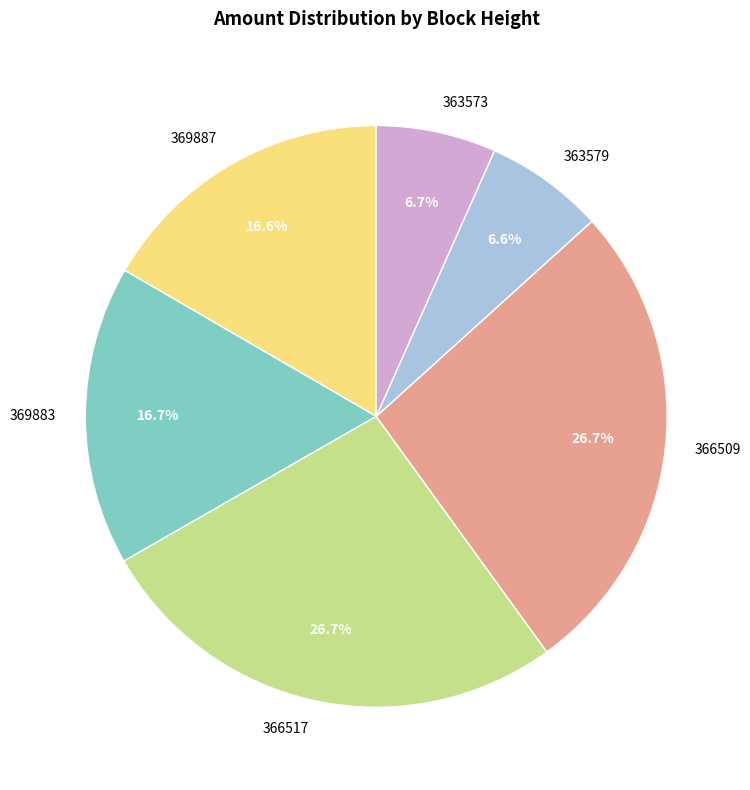

Is there a majority slice in this chart?

No